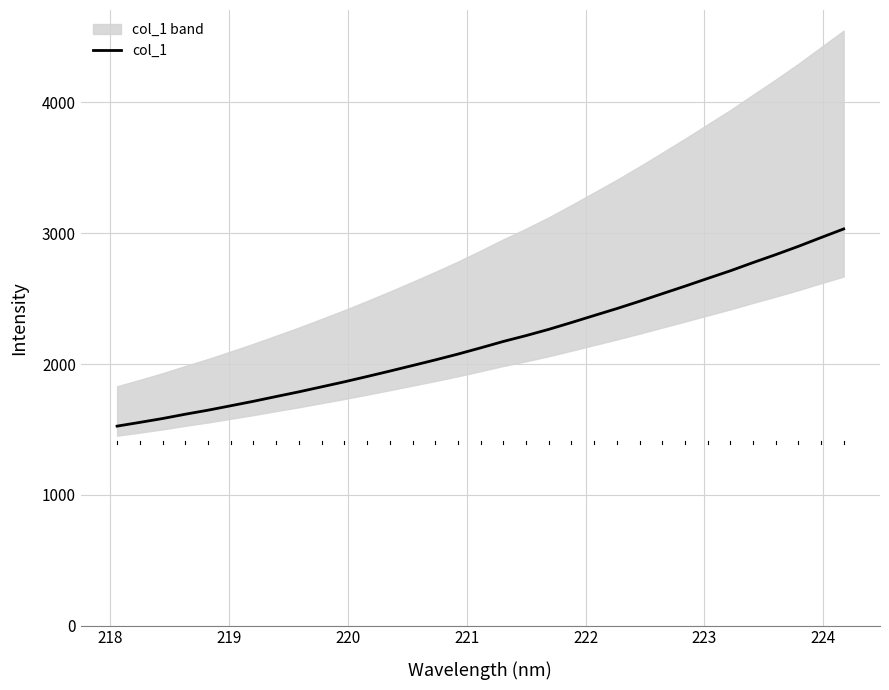

Reading left to right, list all the values displayed in this chart.

1524.9	1553.6	1583.0	1616.0	1646.9	1680.7	1714.9	1751.4	1787.2	1825.4	1863.8	1904.3	1945.7	1988.2	2031.1	2075.8	2123.4	2172.5	2217.1	2264.9	2317.1	2370.7	2423.8	2479.5	2537.3	2594.8	2654.1	2712.4	2775.3	2836.1	2899.5	2966.7	3032.7